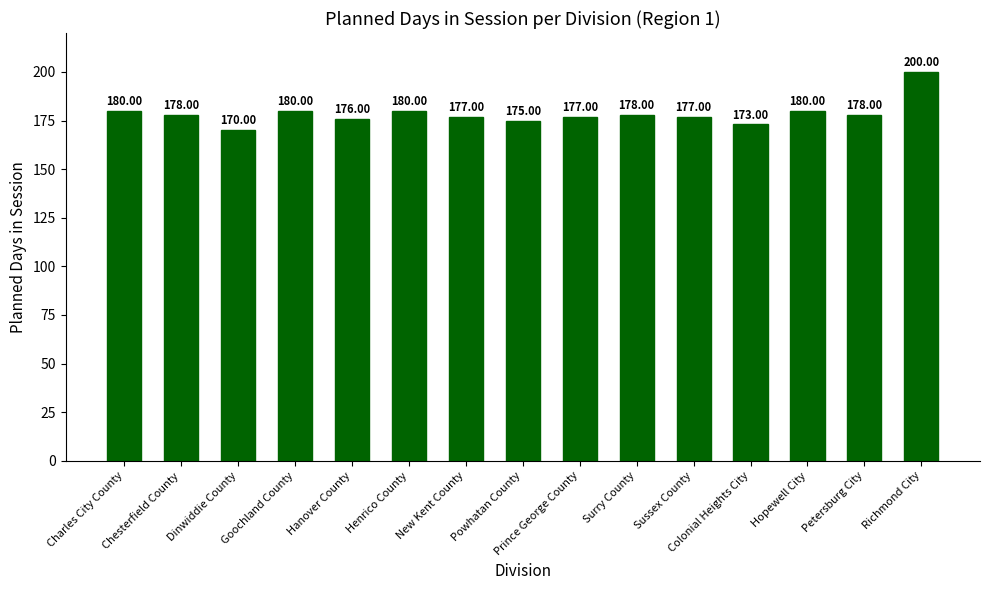

What is the value of the 10th bar from the left?

178